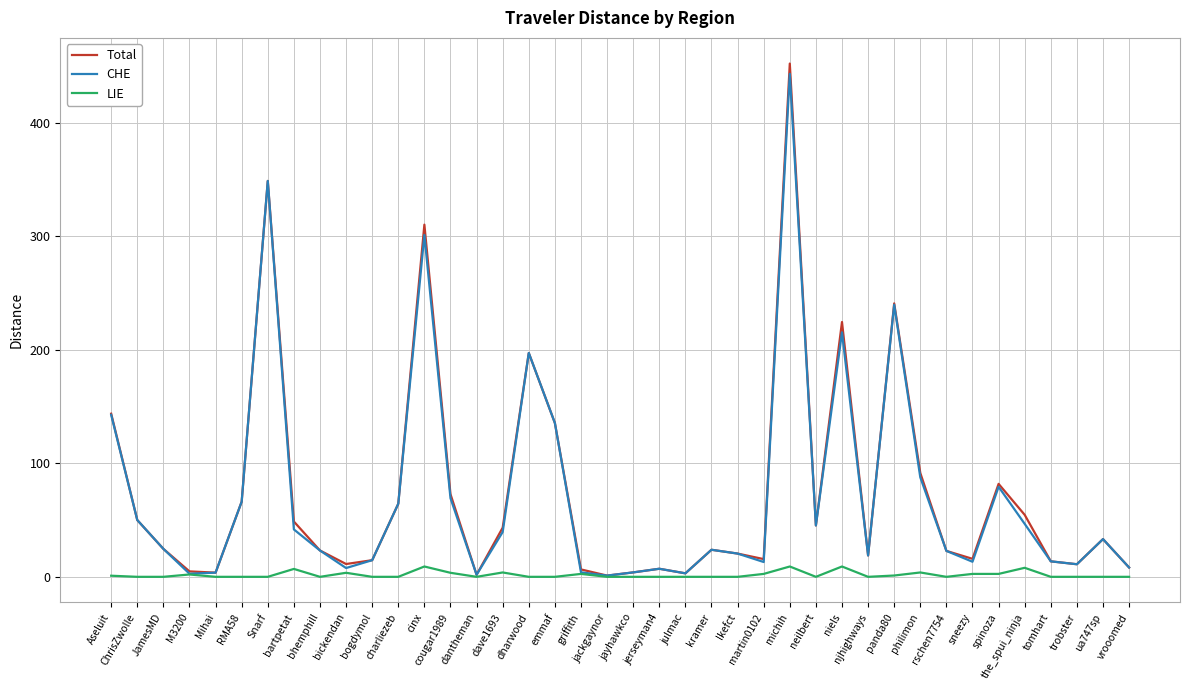

What is the greatest value displayed?

452.2